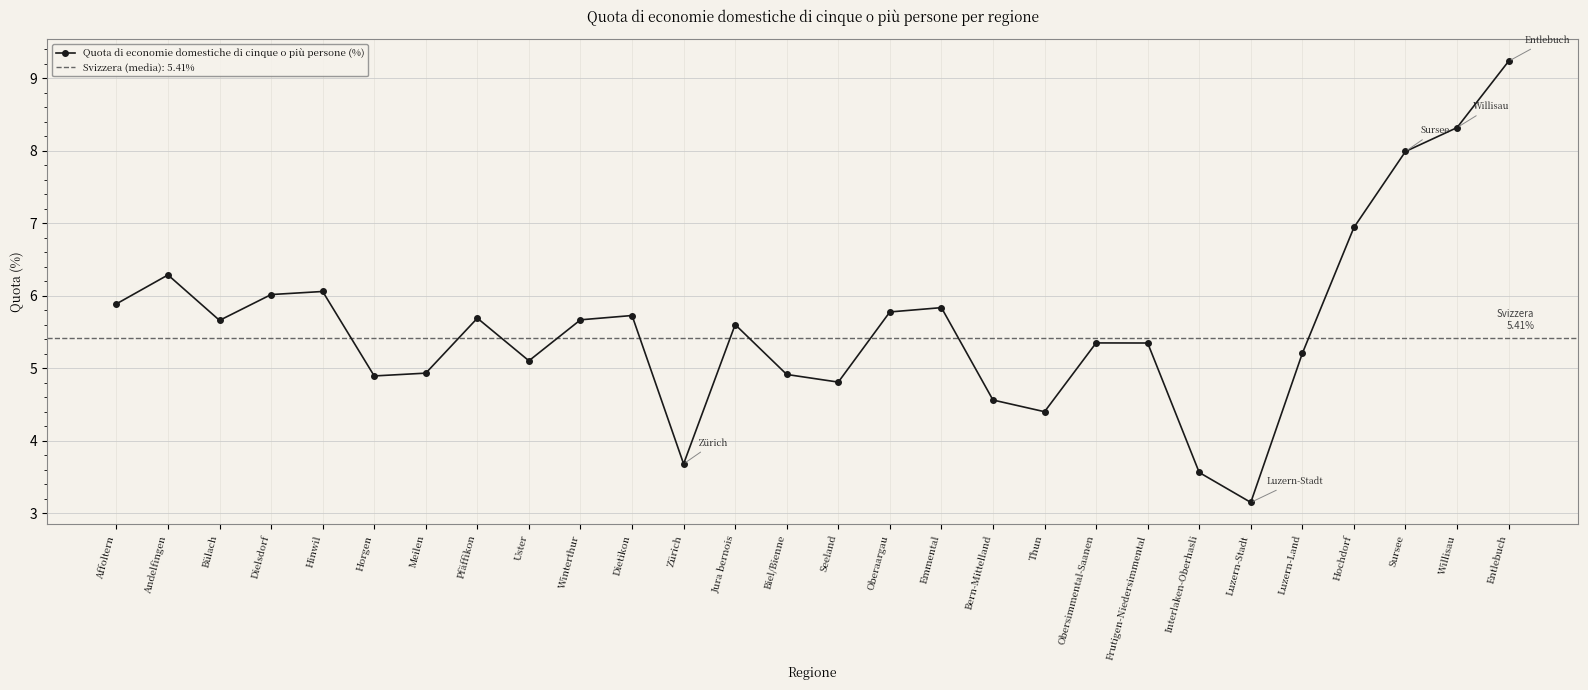

Reading right to left, extract all data points from this chart.

9.2	8.3	8.0	6.9	5.2	3.1	3.6	5.3	5.3	4.4	4.6	5.8	5.8	4.8	4.9	5.6	3.7	5.7	5.7	5.1	5.7	4.9	4.9	6.1	6.0	5.7	6.3	5.9